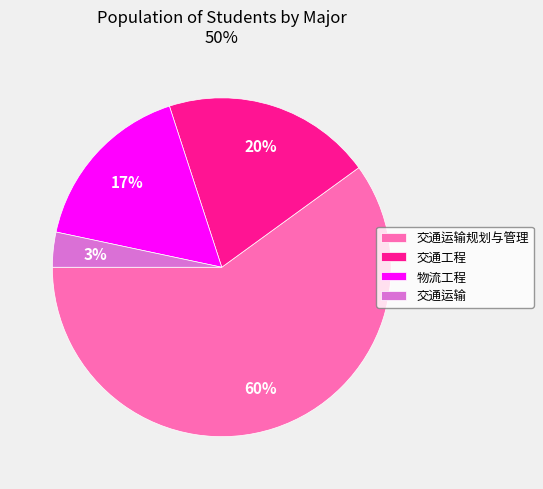

What percentage is the 交通运输 slice, to the nearest percent?

3%